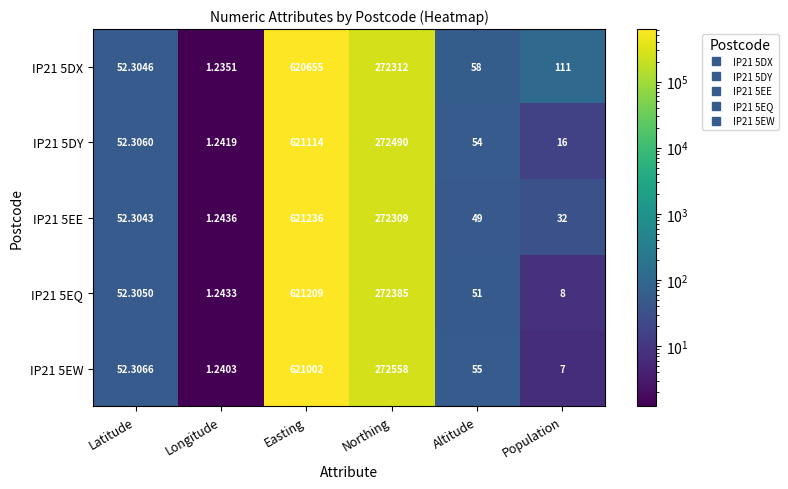

At which category is the sum across all series the highest?

Easting